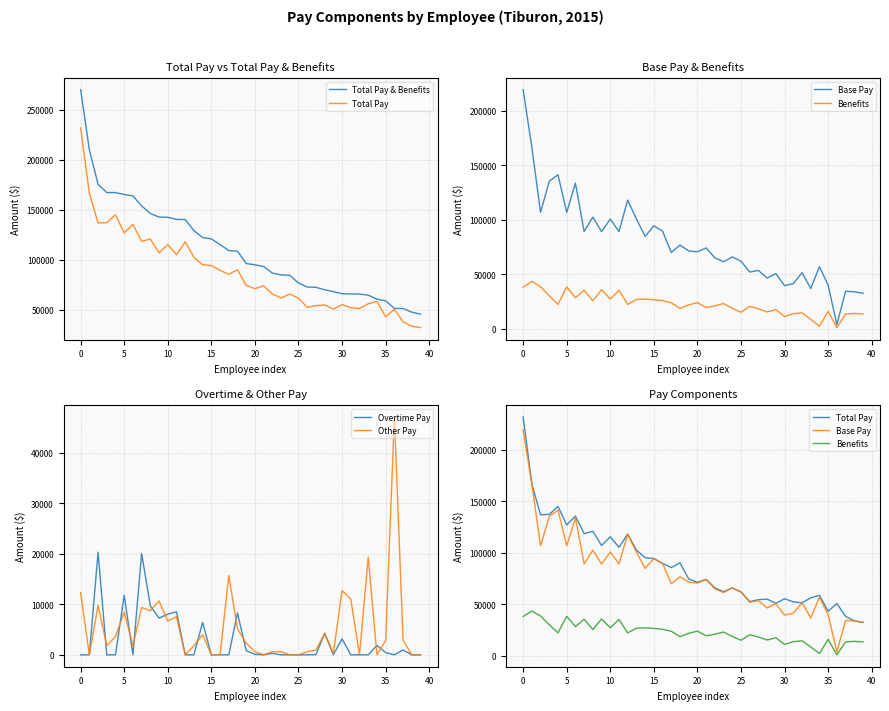

Which series has the widest spread of values?

Total Pay & Benefits